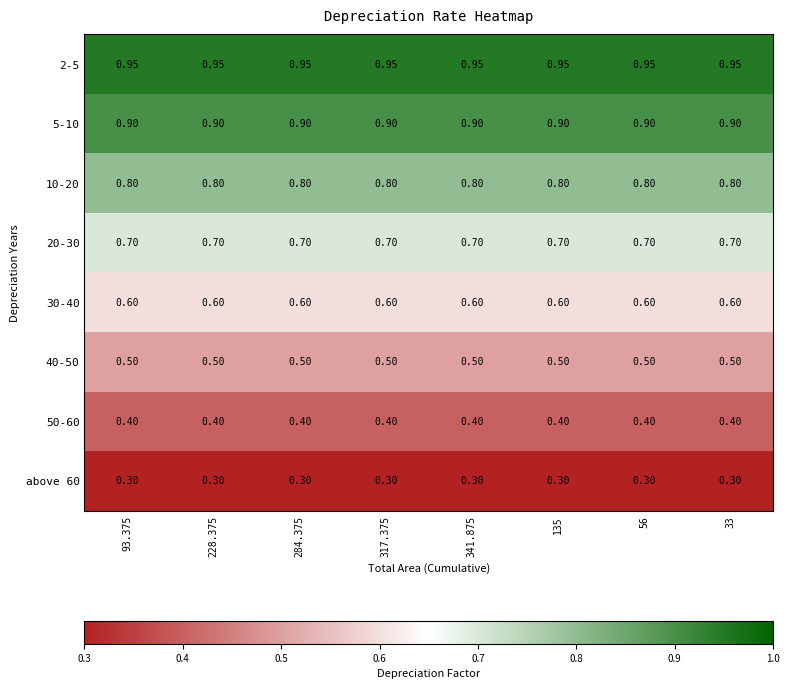

Is the value of 10-20 at 341.875 greater than the value of 20-30 at 56?

Yes